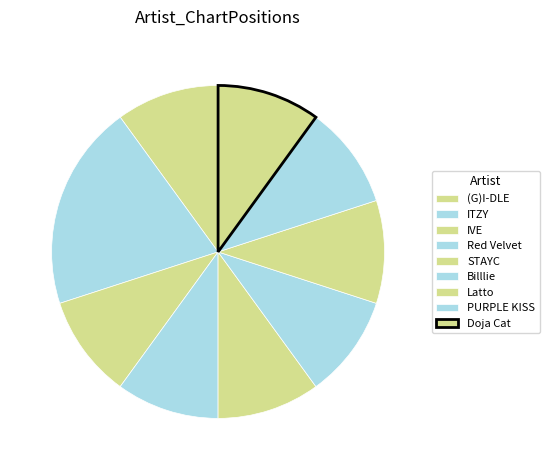

What is the smallest slice in the pie chart?

(G)I-DLE